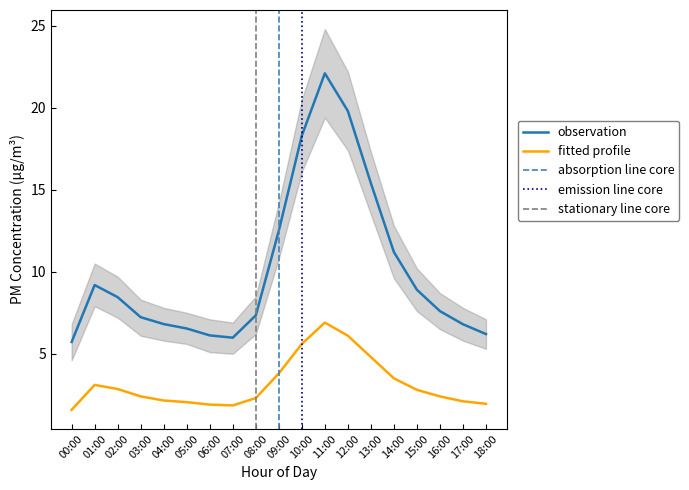

What is the label of the 3rd point from the right?

16:00